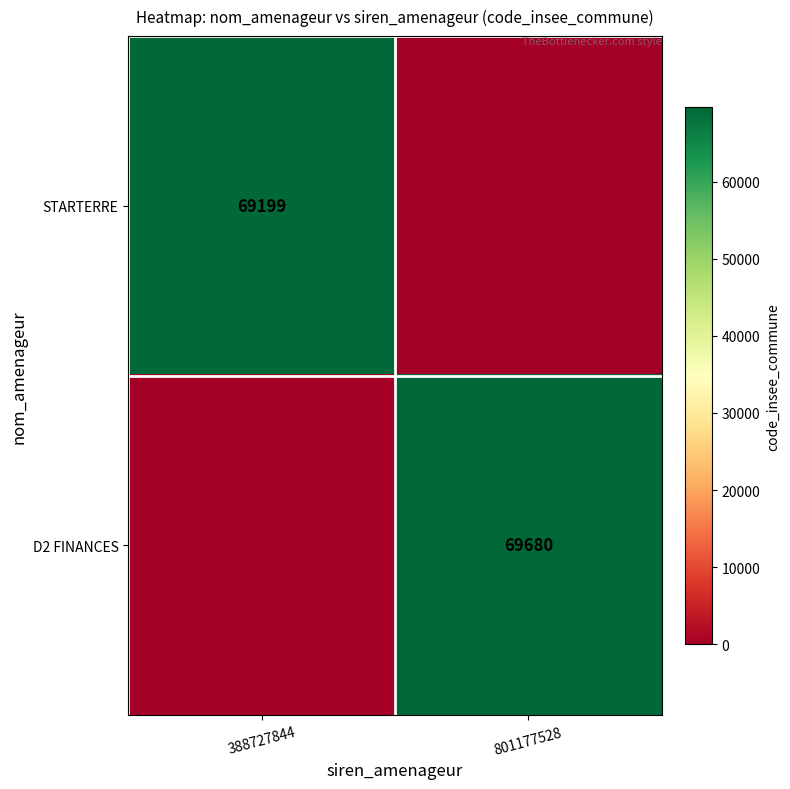

At how many categories does at least one series exceed 28038?

2